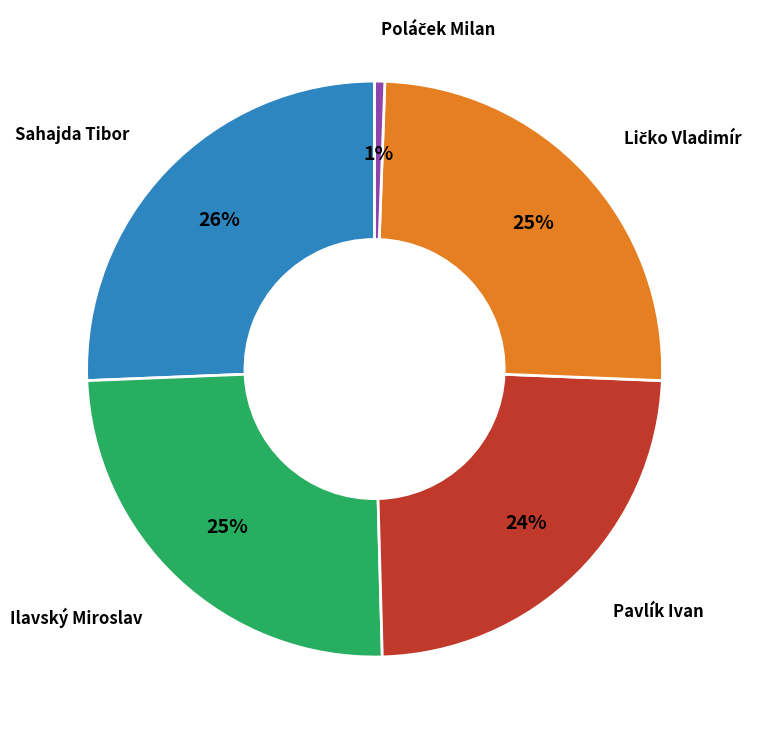

Count the number of slices in the pie.

5